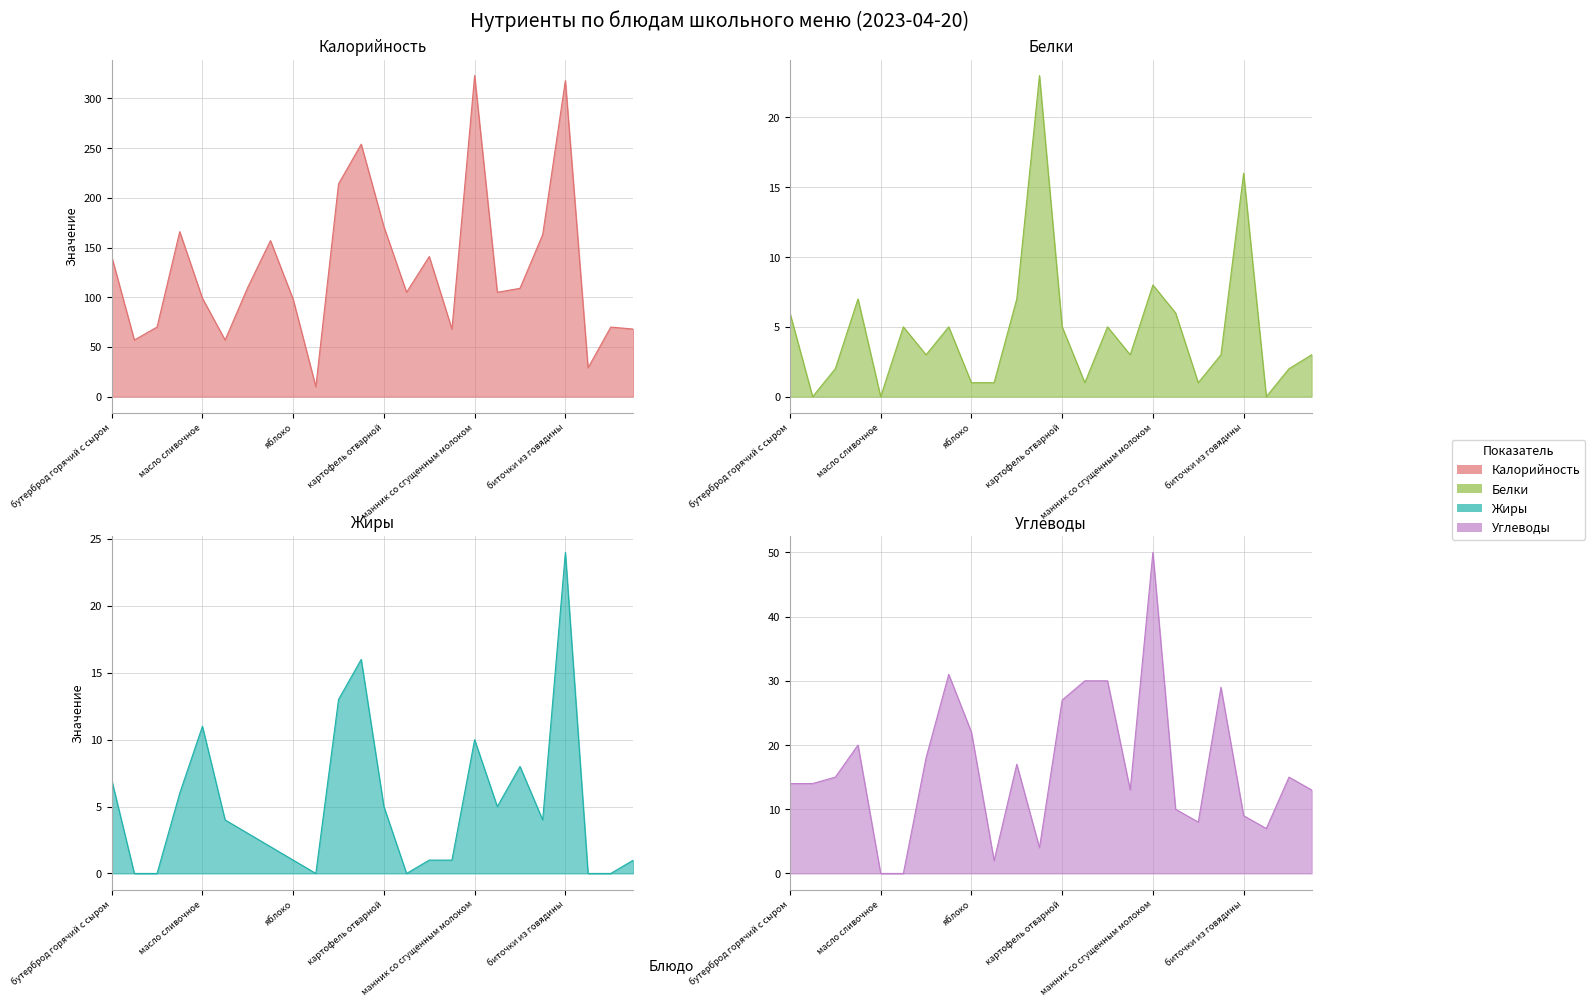

At картофель отварной, list the series in order from largest to smallest.

Калорийность, Углеводы, Белки, Жиры